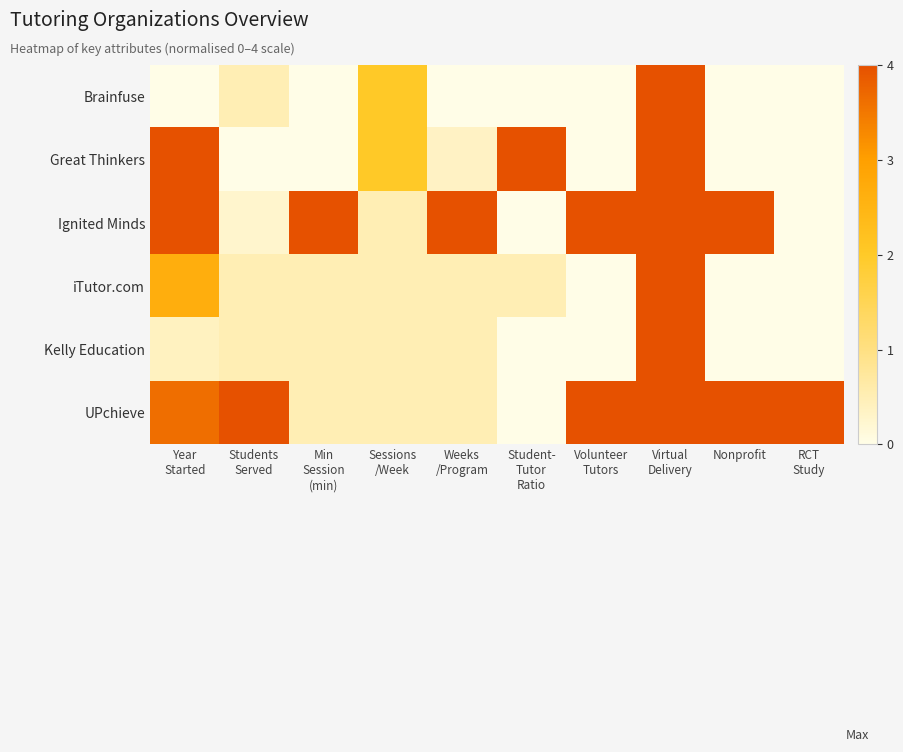

Which series has the largest range (max minus min)?

Brainfuse